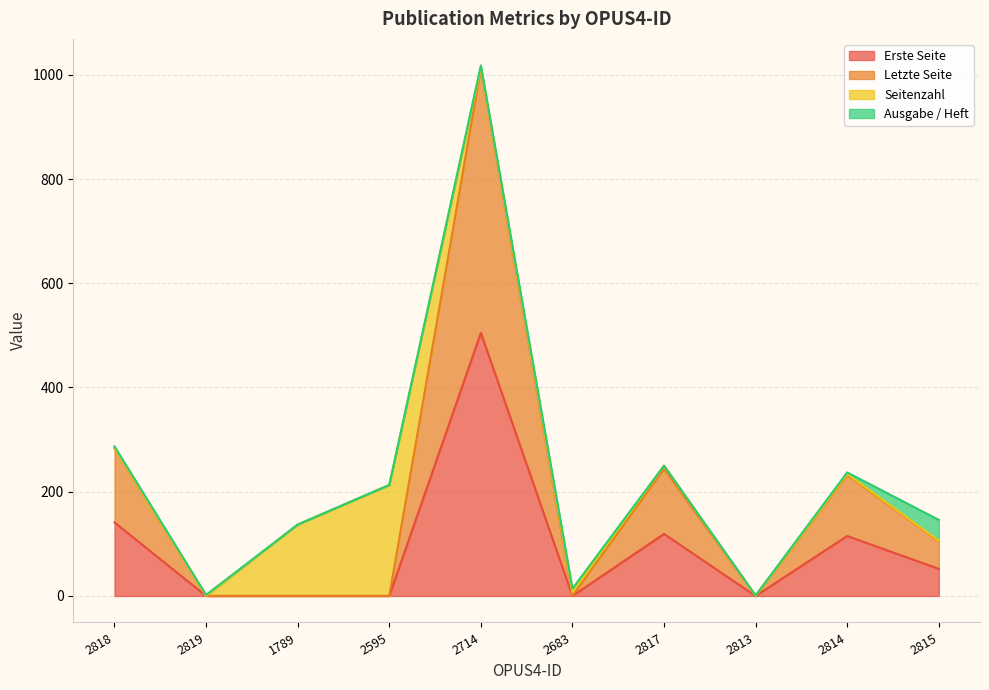

True or false: Letzte Seite has a value of -408 at 2819.

False